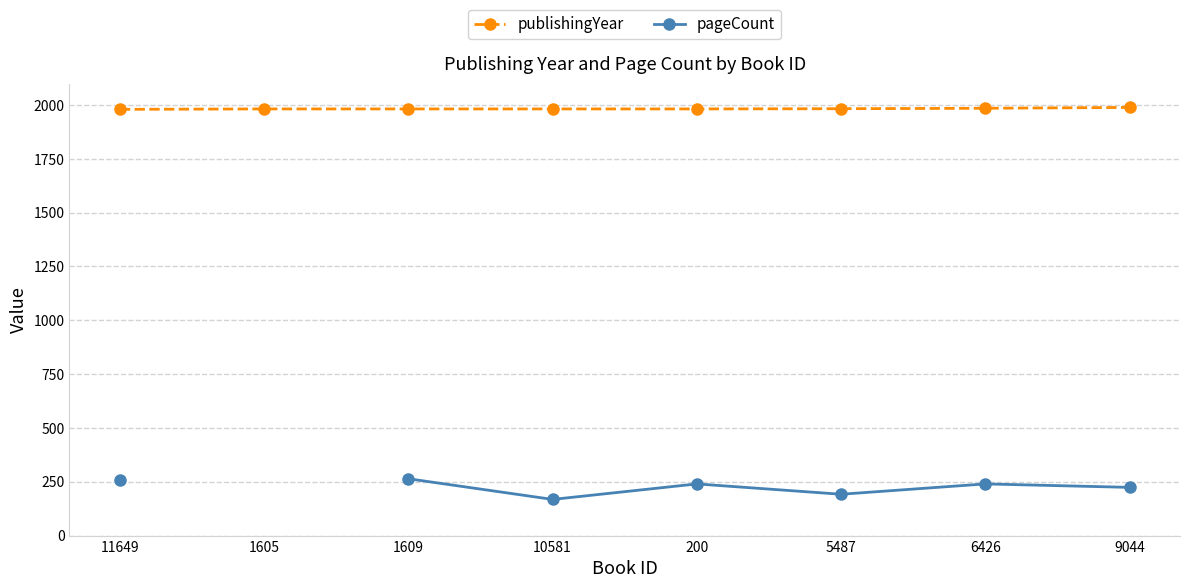

Is the value of pageCount at 1605 greater than the value of publishingYear at 6426?

No